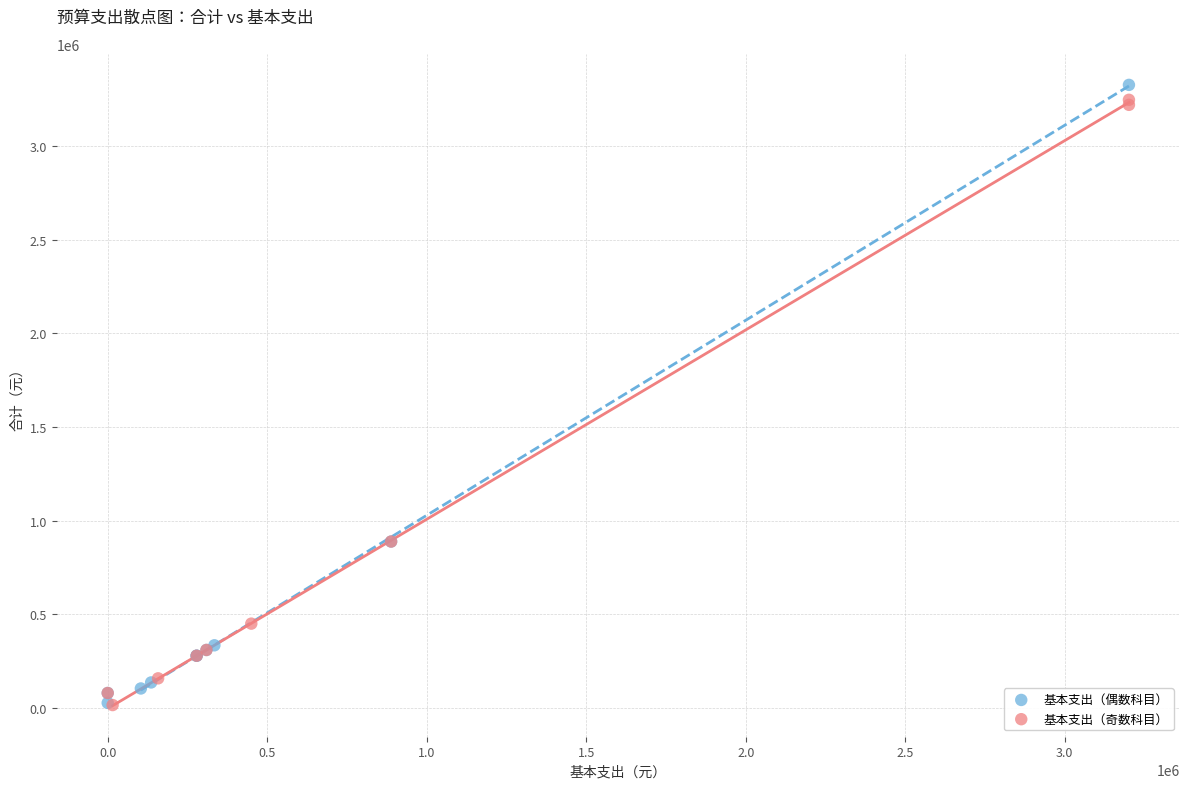

Which series contains the highest Y value?

基本支出（偶数科目）